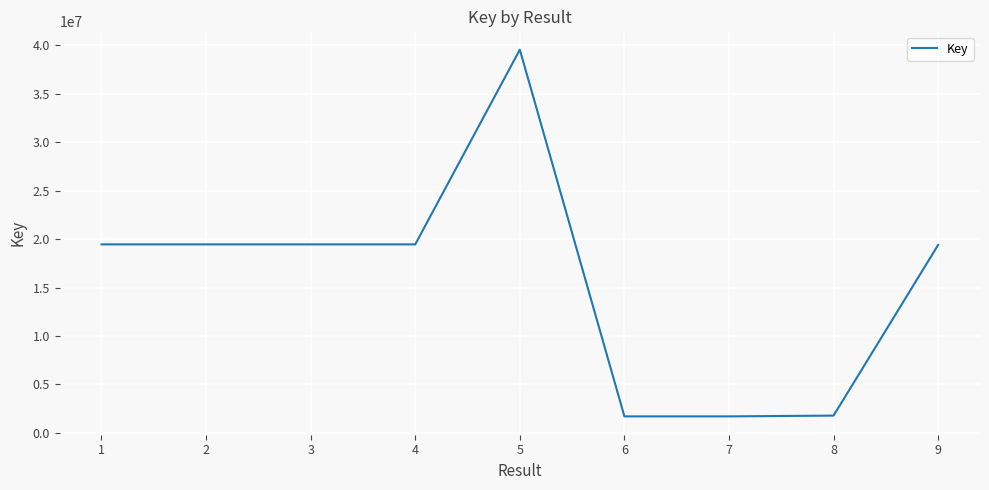

How many values are below 19454160?

4